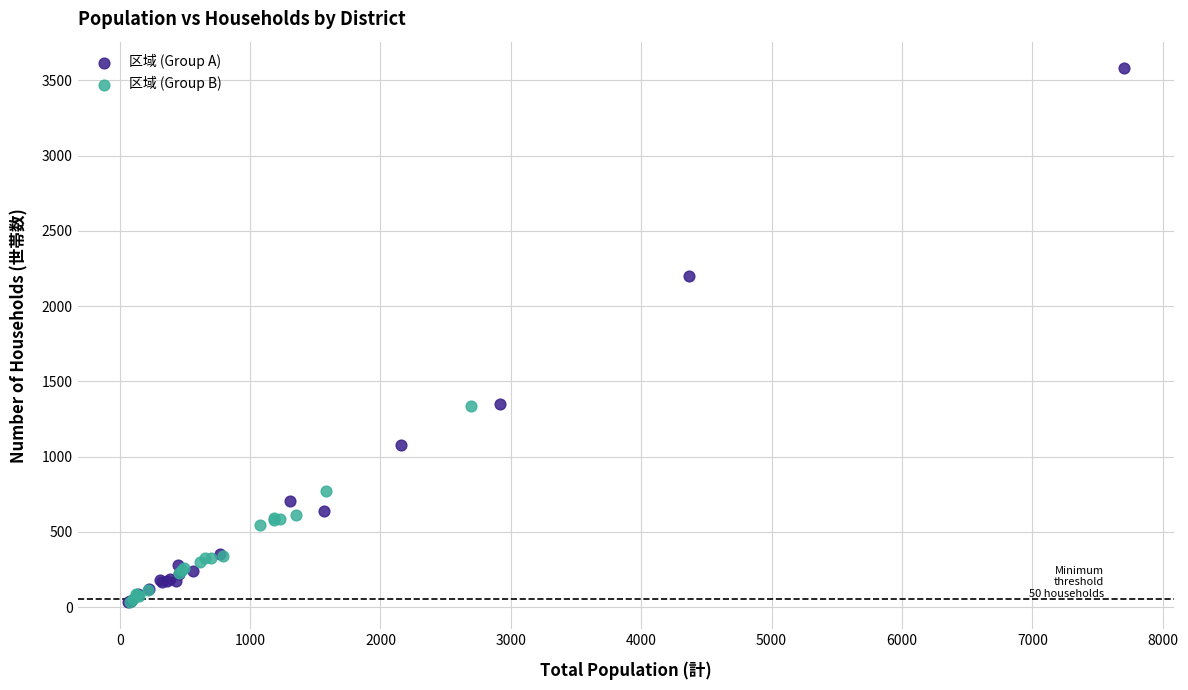

Which series has the widest spread of Y values?

区域 (Group A)